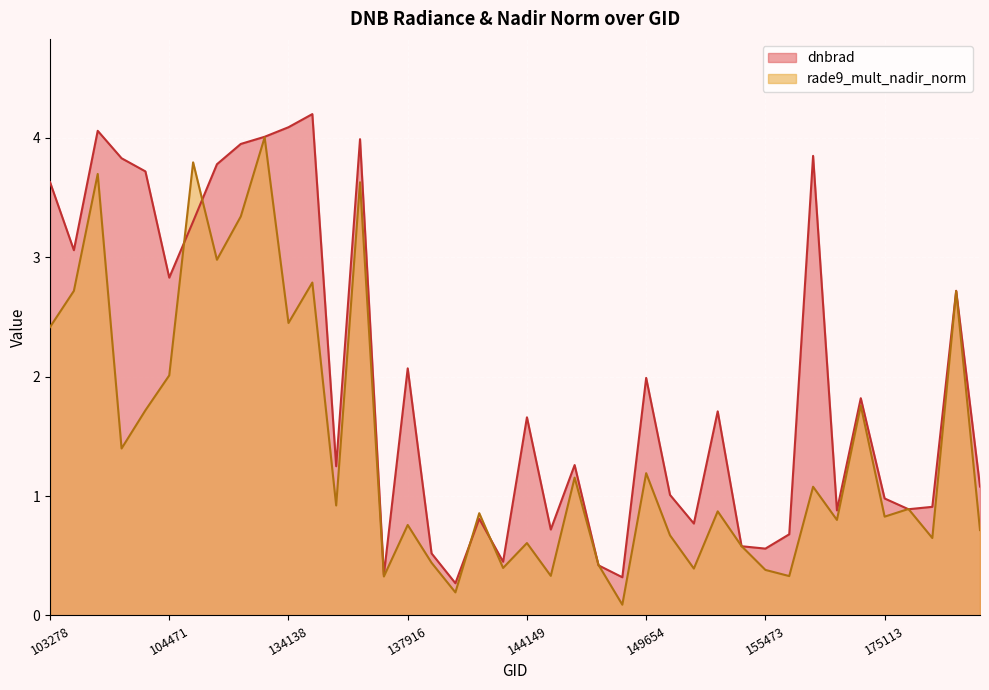

What is the value of the dnbrad point at the 26th from the left?

2.0